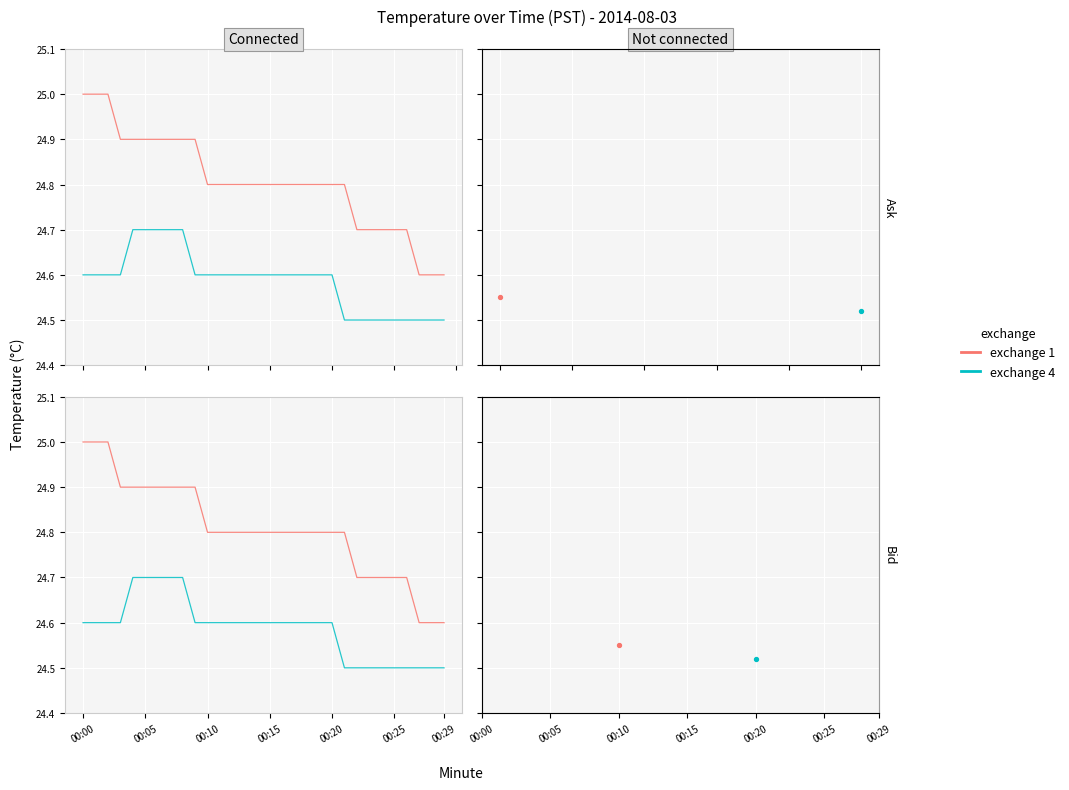

Which series has the largest Y range (max minus min)?

exchange 1